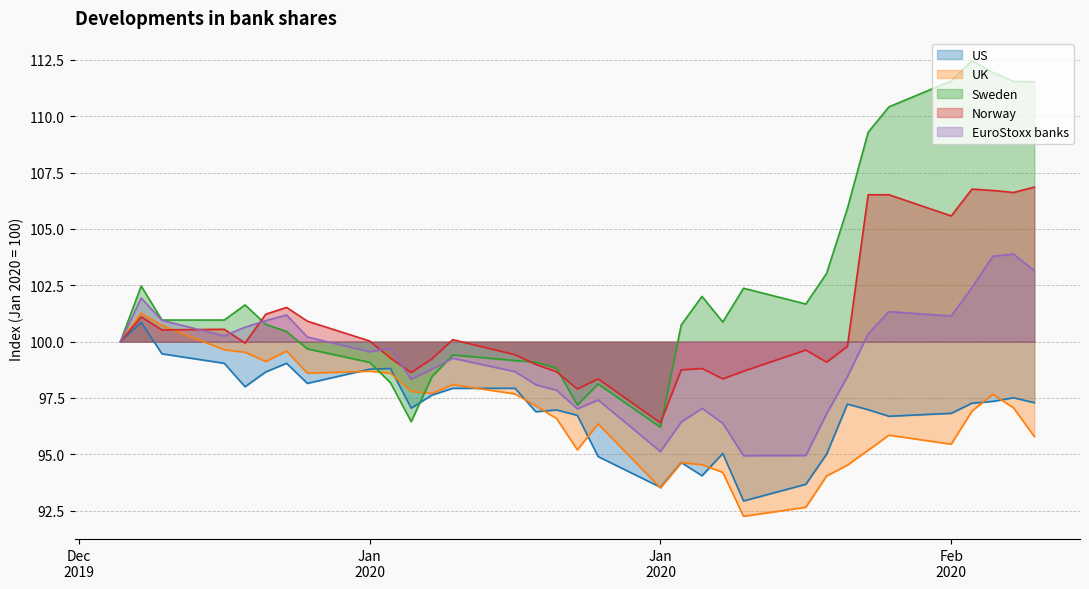

Which category has the lowest value in the UK series?

2020-01-31